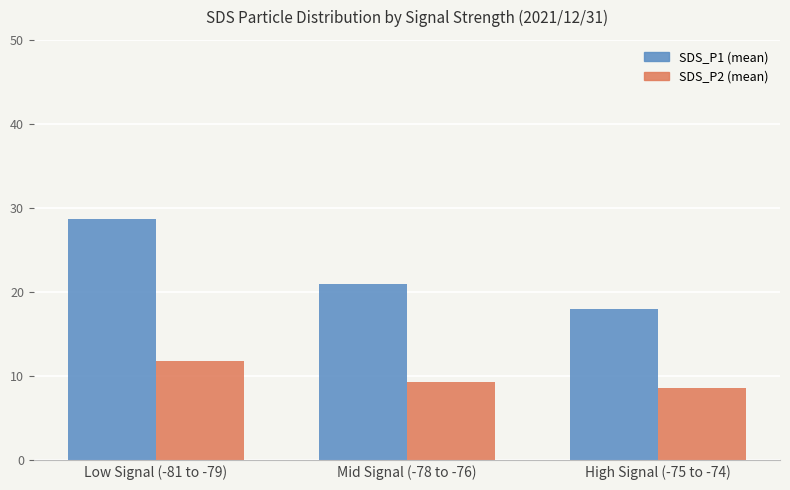

What is the label of the 3rd bar from the left?

High Signal (-75 to -74)